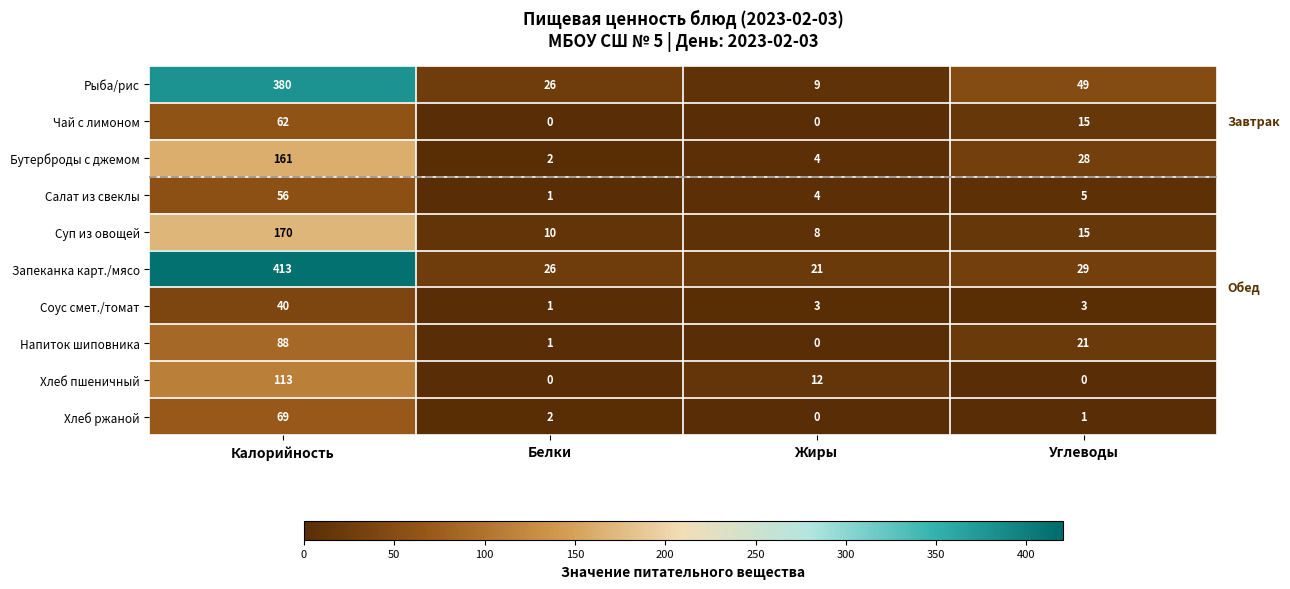

Which series has the widest spread of values?

Запеканка карт./мясо